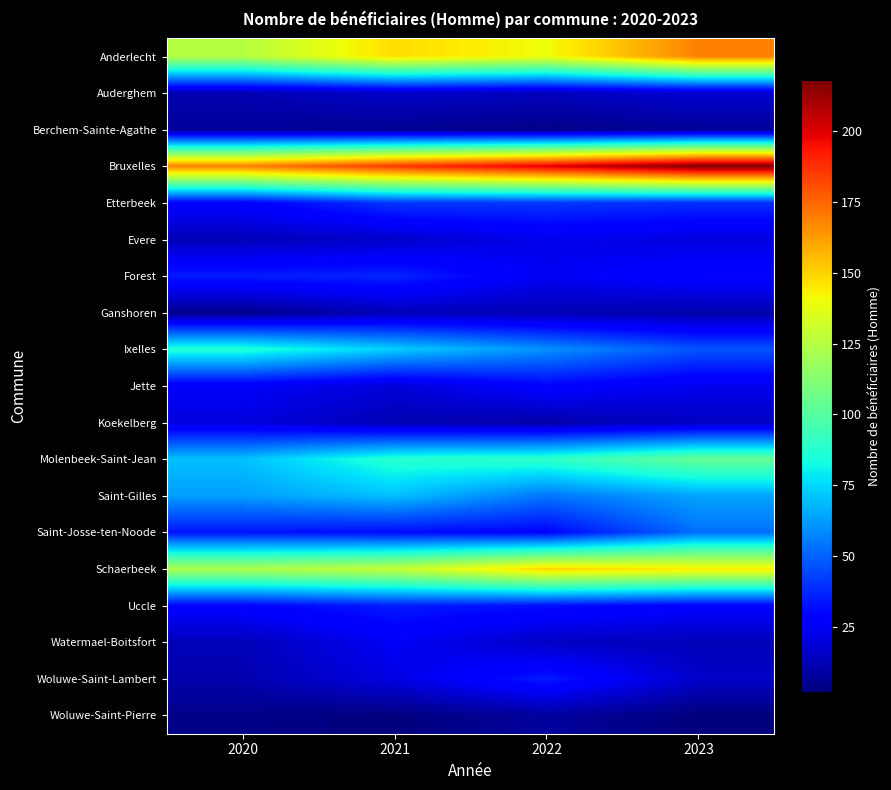

Rank the series by their maximum value, from highest to lowest.

Bruxelles, Anderlecht, Schaerbeek, Molenbeek-Saint-Jean, Ixelles, Saint-Gilles, Saint-Josse-ten-Noode, Etterbeek, Forest, Uccle, Woluwe-Saint-Lambert, Jette, Watermael-Boitsfort, Evere, Koekelberg, Auderghem, Ganshoren, Woluwe-Saint-Pierre, Berchem-Sainte-Agathe